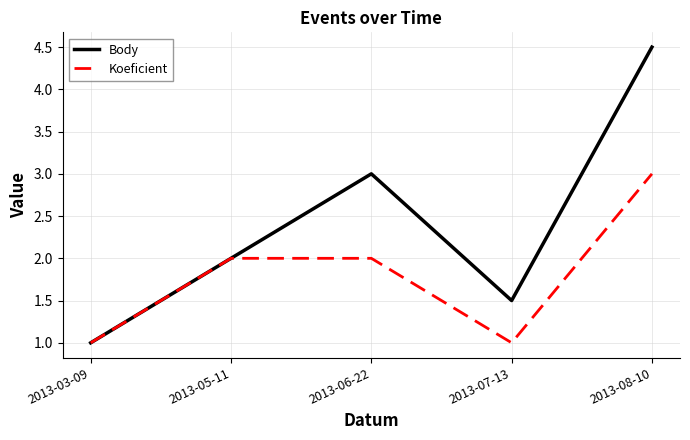

Which label corresponds to the largest value in the chart?

2013-08-10